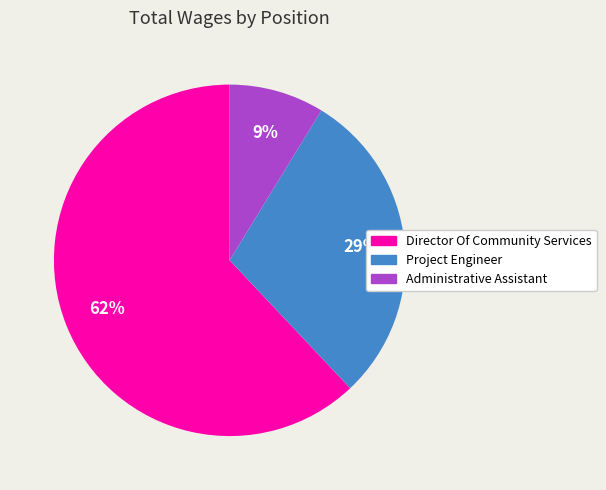

Is there a majority slice in this chart?

Yes